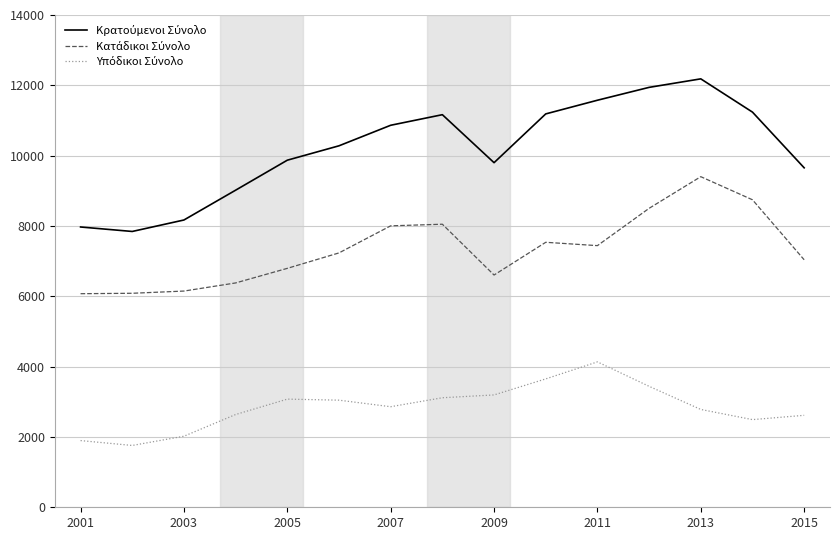

What is the greatest value displayed?

12184